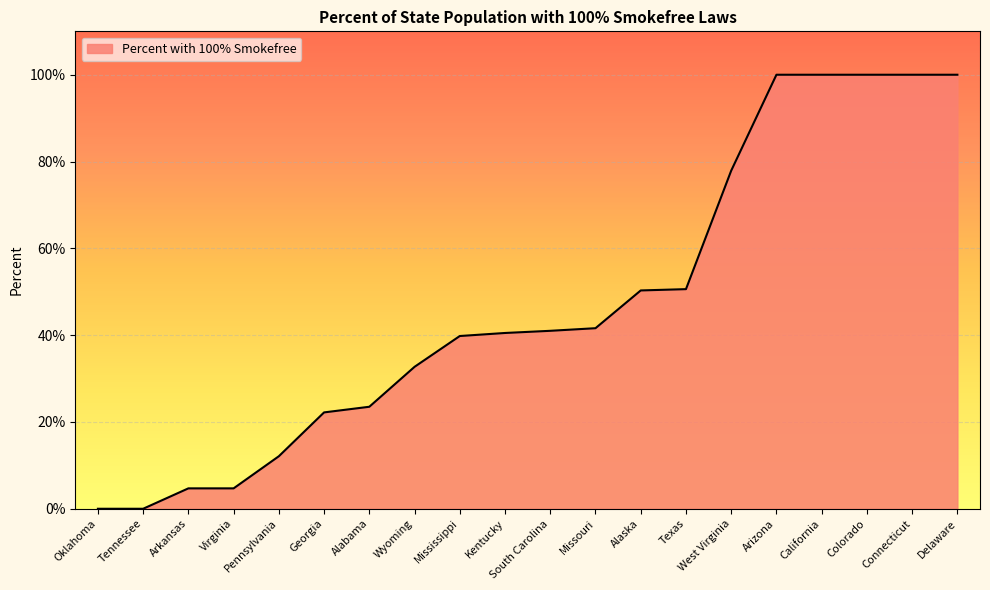

What is the sum of all values?

941.6